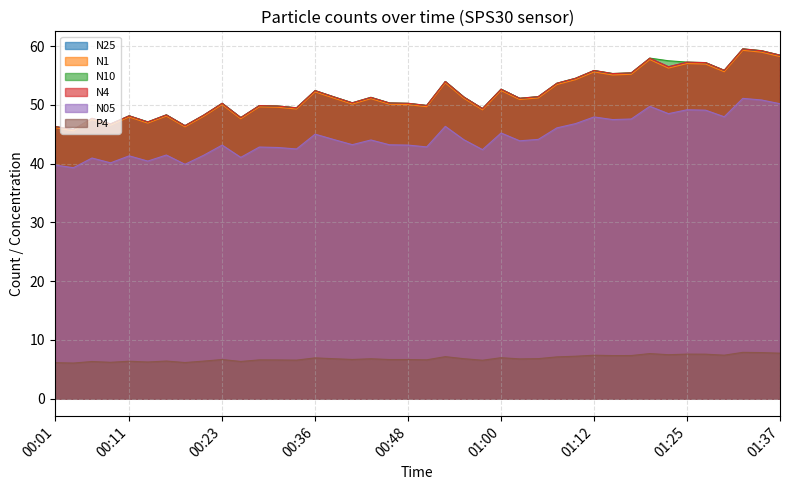

Reading left to right, transcribe all the data shown in this chart.

N25: 46.3	45.8	47.7	46.7	48.1	47.1	48.3	46.4	48.2	50.2	47.8	49.9	49.8	49.5	52.4	51.3	50.3	51.2	50.3	50.2	49.9	54.0	51.3	49.3	52.6	51.1	51.4	53.6	54.5	55.8	55.3	55.4	57.9	56.5	57.2	57.1	55.8	59.5	59.2	58.4
N1: 46.1	45.6	47.5	46.5	47.9	46.9	48.1	46.3	48.0	50.0	47.6	49.7	49.6	49.3	52.2	51.1	50.1	51.0	50.1	50.0	49.7	53.8	51.1	49.1	52.4	50.9	51.2	53.5	54.3	55.6	55.1	55.2	57.7	56.2	57.0	56.9	55.6	59.3	59.0	58.2
N10: 46.3	45.8	47.7	46.8	48.1	47.1	48.3	46.5	48.2	50.3	47.8	49.9	49.8	49.5	52.4	51.4	50.4	51.3	50.3	50.3	49.9	54.0	51.3	49.4	52.7	51.1	51.4	53.7	54.5	55.9	55.3	55.4	58.0	57.5	57.3	57.2	55.9	59.5	59.2	58.5
N4: 46.3	45.8	47.7	46.8	48.1	47.1	48.3	46.5	48.2	50.3	47.8	49.9	49.8	49.5	52.4	51.4	50.3	51.3	50.3	50.3	49.9	54.0	51.3	49.4	52.7	51.1	51.4	53.7	54.5	55.8	55.3	55.4	57.9	56.5	57.3	57.2	55.9	59.5	59.2	58.5
N05: 39.8	39.3	41.0	40.1	41.3	40.4	41.5	39.9	41.4	43.1	41.1	42.8	42.7	42.5	45.0	44.1	43.2	44.0	43.2	43.1	42.8	46.3	44.1	42.4	45.2	43.9	44.1	46.1	46.8	47.9	47.5	47.6	49.8	48.5	49.2	49.1	48.0	51.1	50.8	50.2
P4: 6.1	6.1	6.3	6.2	6.4	6.2	6.4	6.2	6.4	6.7	6.3	6.6	6.6	6.6	6.9	6.8	6.7	6.8	6.7	6.7	6.6	7.2	6.8	6.5	7.0	6.8	6.8	7.1	7.2	7.4	7.3	7.3	7.7	7.5	7.6	7.6	7.4	7.9	7.8	7.7